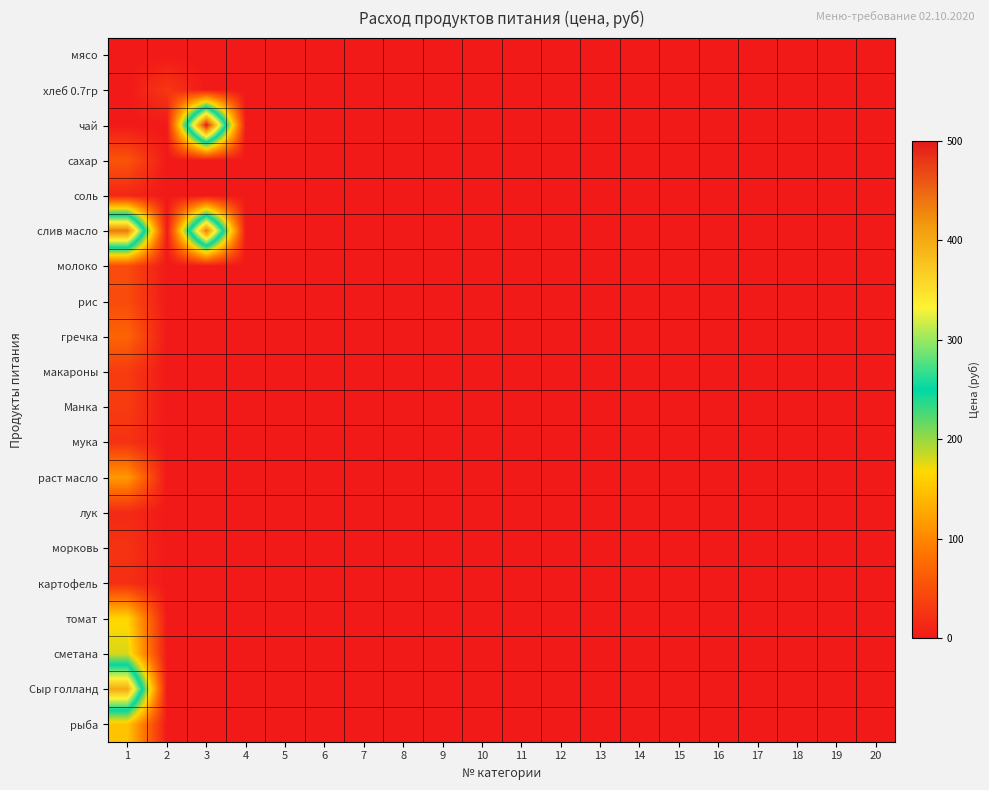

At which category is the sum across all series the highest?

1